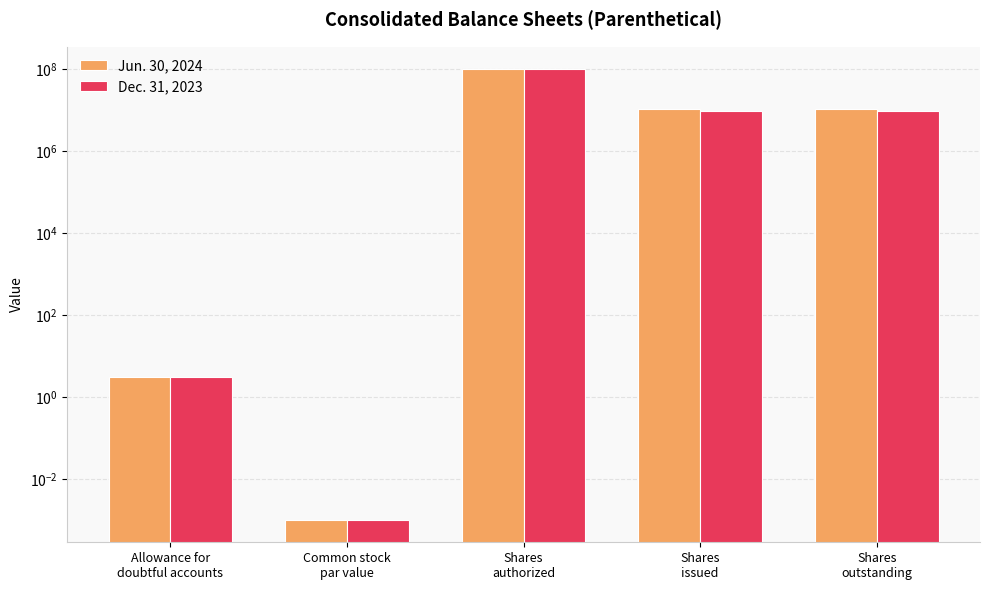

Does the chart contain any negative values?

No